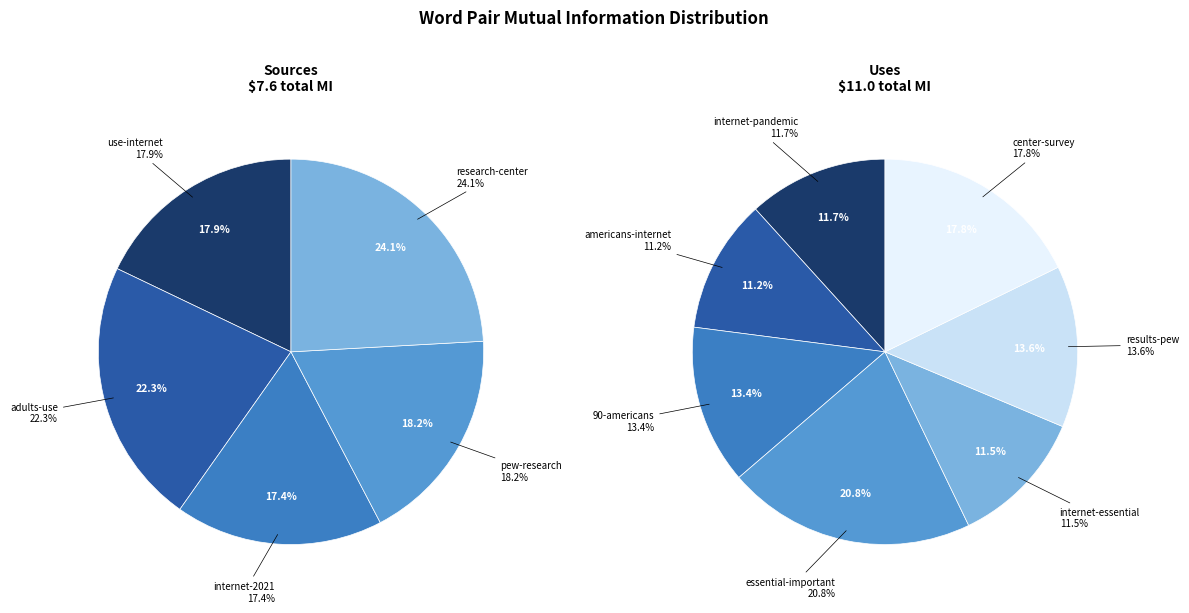

How many slices are in this pie chart?

12